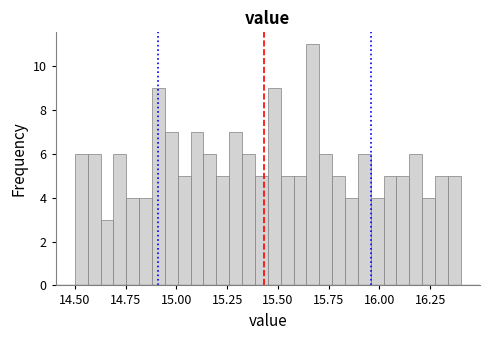

Around what value on the x-axis is the tallest bar? Give the approximate position of its centre, as read against the axis.

15.65